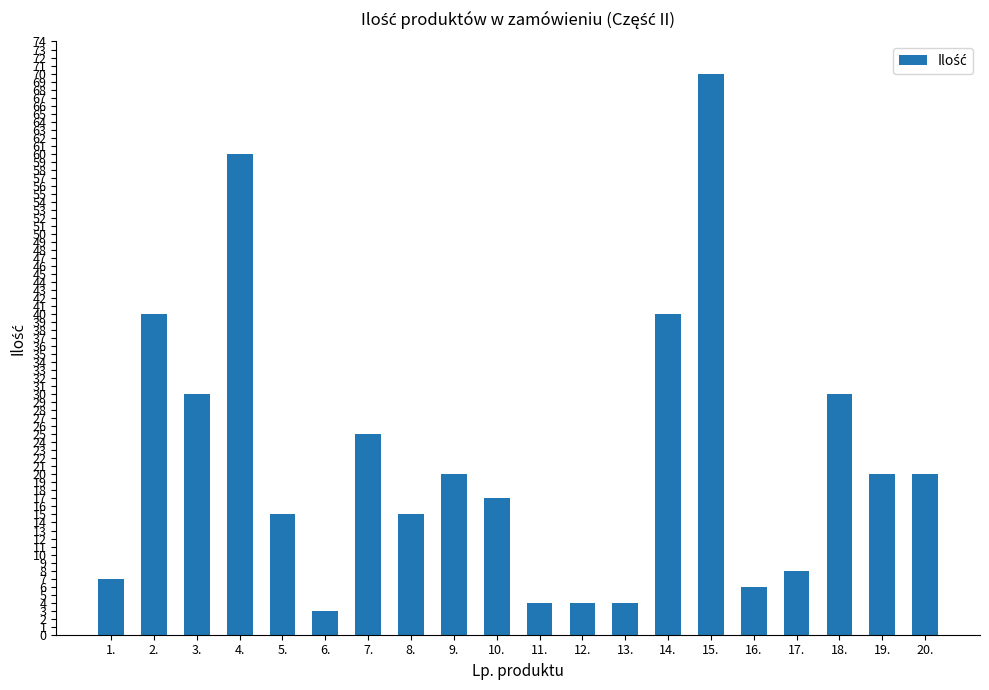

Reading left to right, transcribe all the data shown in this chart.

7	40	30	60	15	3	25	15	20	17	4	4	4	40	70	6	8	30	20	20